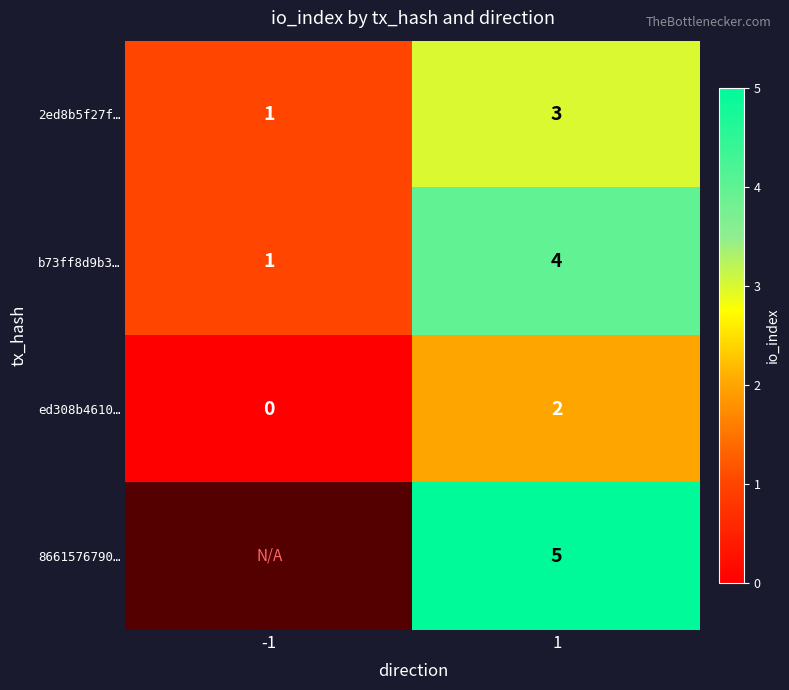

Between 1 and -1, which is larger?

1